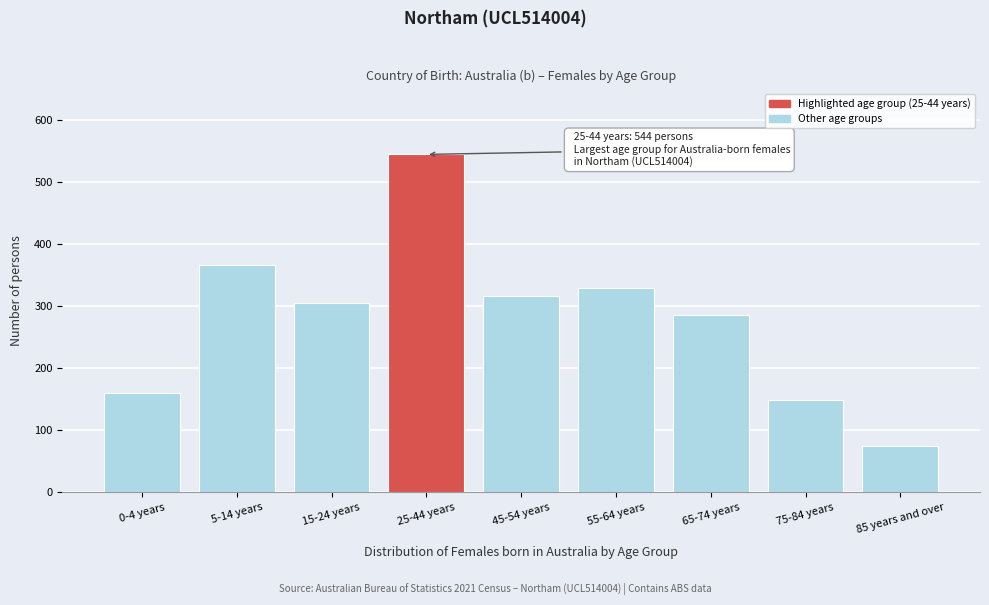

Reading left to right, list all the values displayed in this chart.

160	366	304	544	316	329	285	149	75